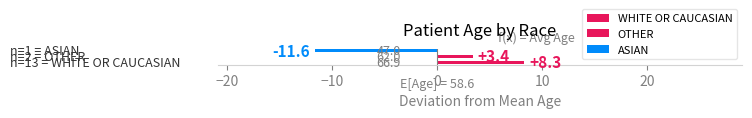

What is the maximum value shown in the chart?

8.3